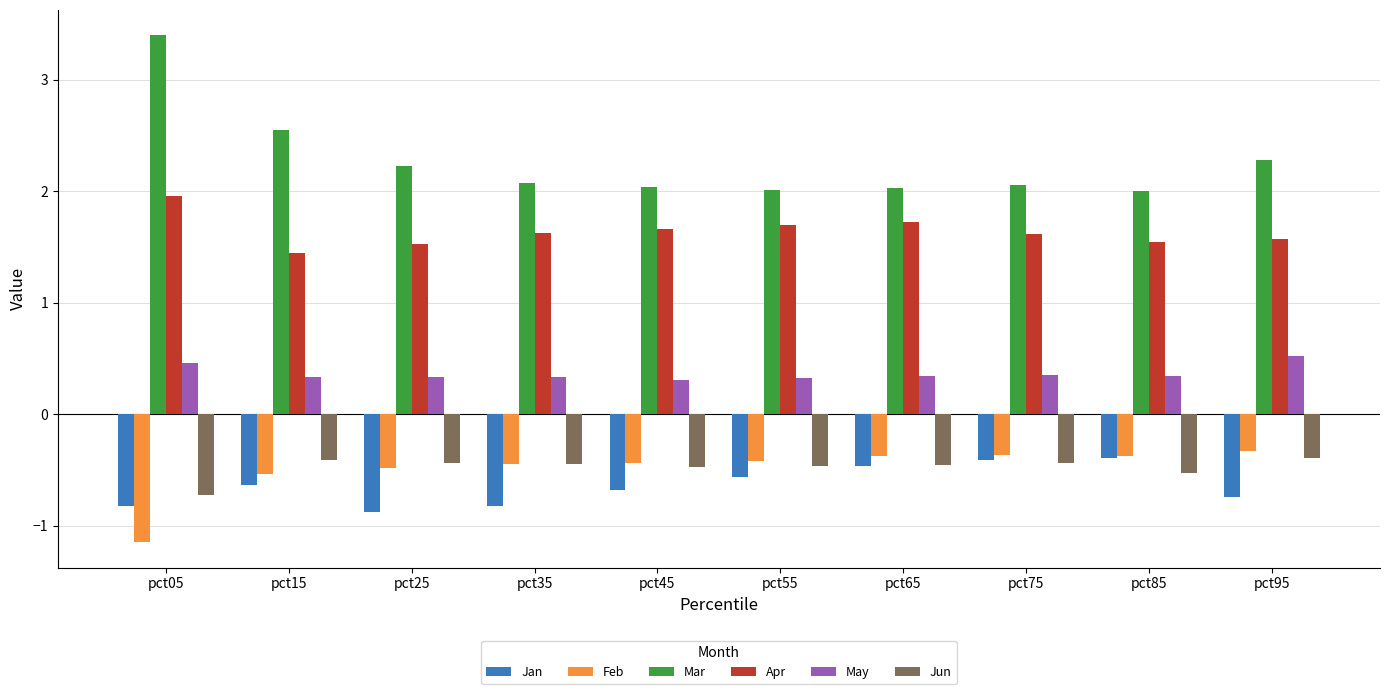

What value does the Feb series have at pct25?

-0.5